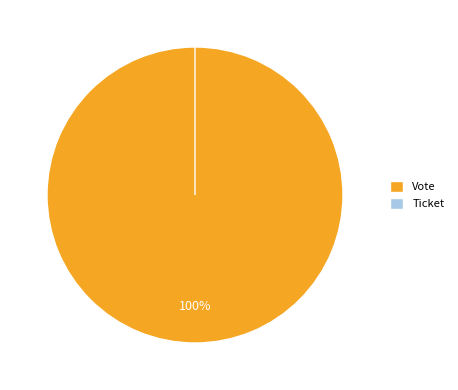

What is the smallest slice in the pie chart?

Ticket